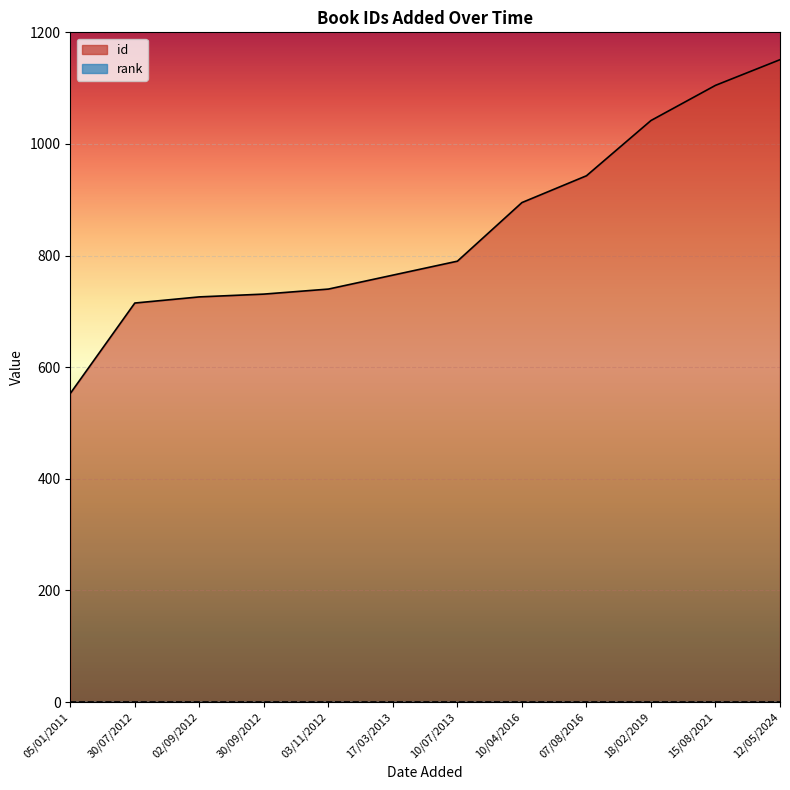

True or false: the data shows 1326 at 10/04/2016.

False